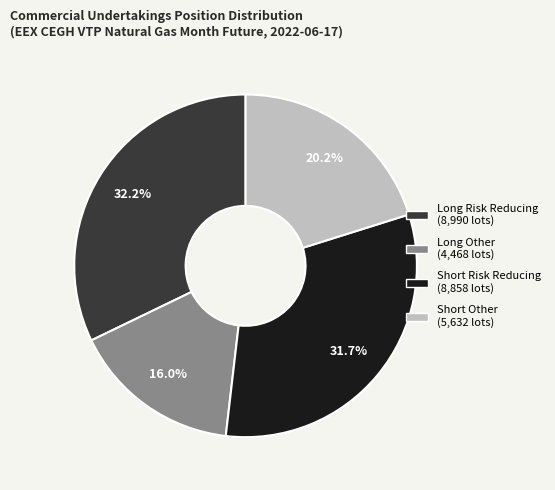

Count the number of slices in the pie.

4